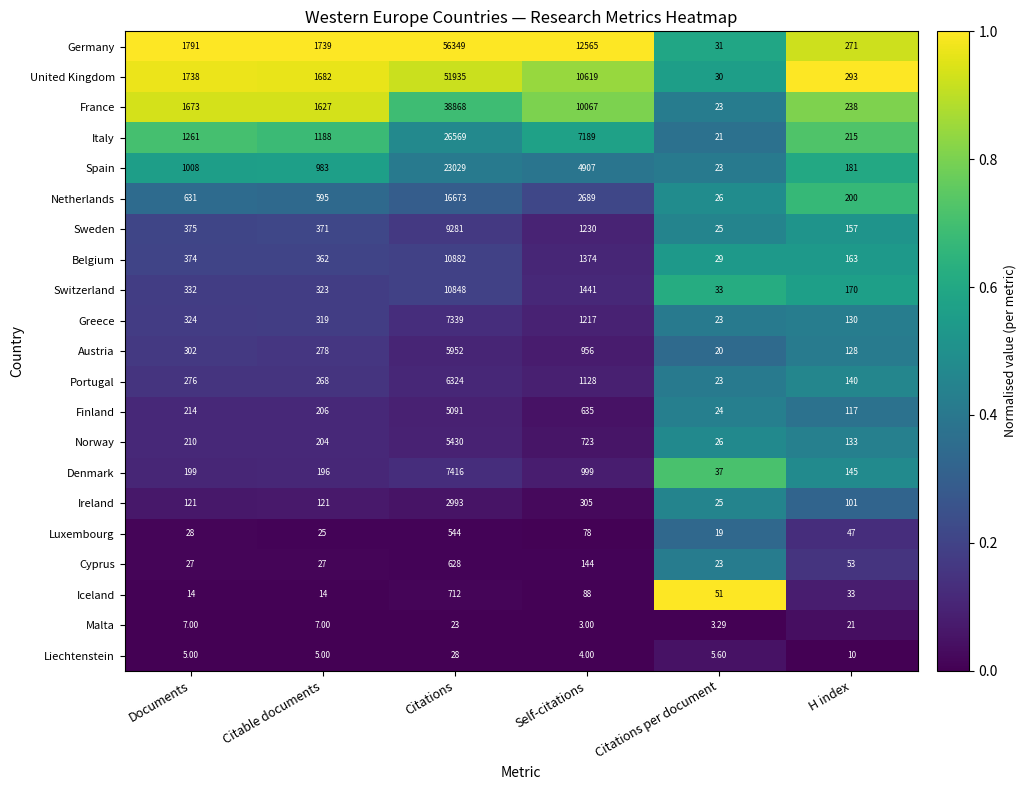

List the series in order of their peak value, lowest first.

Malta, Liechtenstein, Luxembourg, Cyprus, Iceland, Ireland, Finland, Norway, Austria, Portugal, Greece, Denmark, Sweden, Switzerland, Belgium, Netherlands, Spain, Italy, France, United Kingdom, Germany